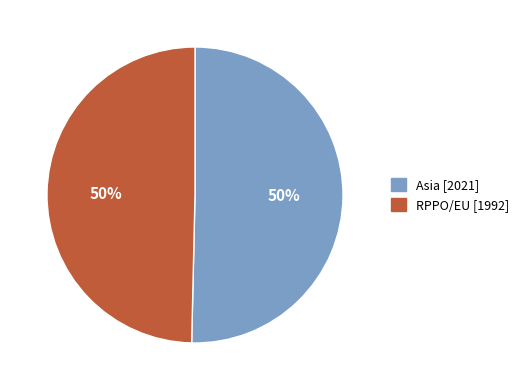

How many segments does this pie chart have?

2